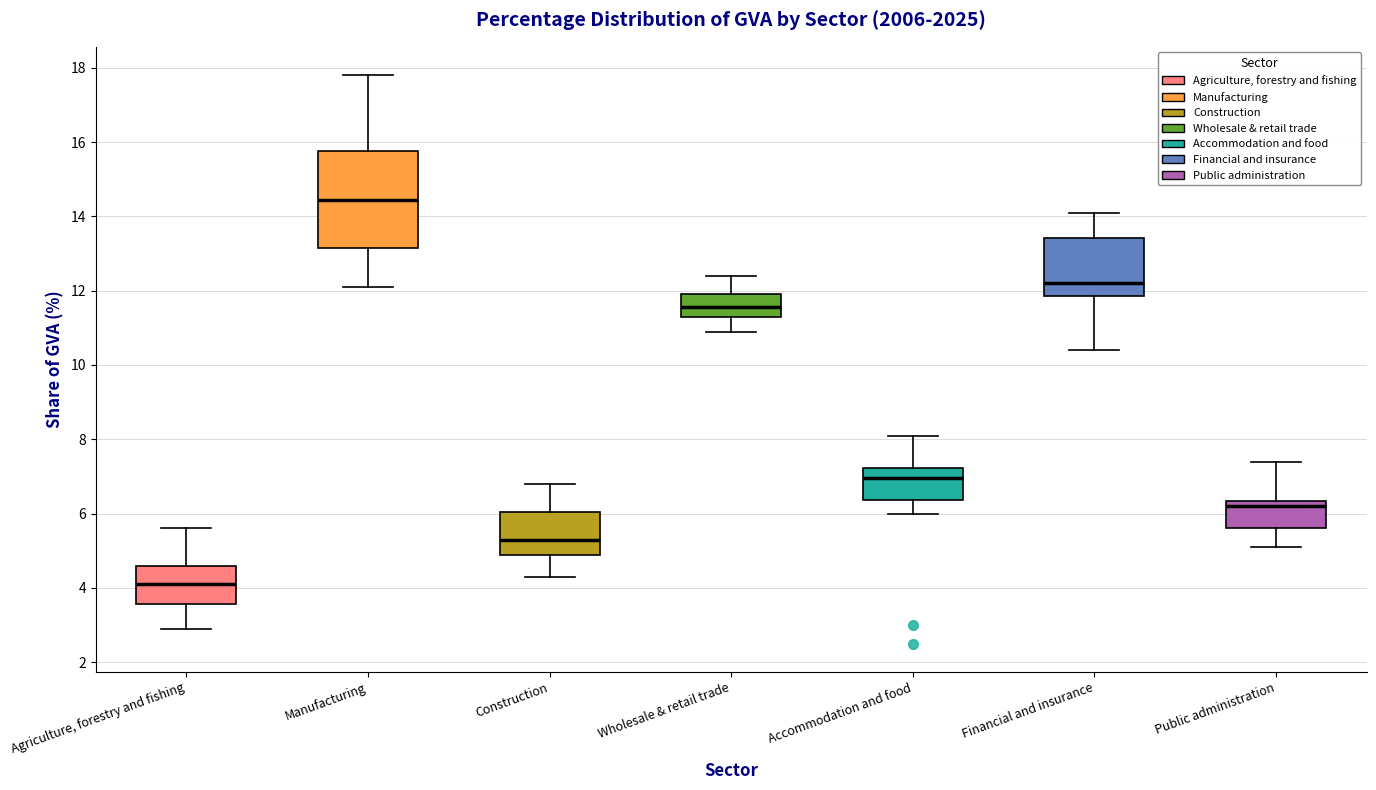

Reading left to right, transcribe this box plot: for each box, give where its median line is, the range the box spans, and where its two whiskers end, as read against the y-axis. The values are not printed on the chart, so give them approximately, as read against the axis.

Agriculture, forestry and fishing: median 4.2, box 3.6 to 4.6, whiskers 3.0 to 5.6
Manufacturing: median 14.4, box 13.2 to 15.8, whiskers 12.2 to 17.8
Construction: median 5.4, box 4.8 to 6.0, whiskers 4.4 to 6.8
Wholesale & retail trade: median 11.6, box 11.4 to 12.0, whiskers 11.0 to 12.4
Accommodation and food: median 7.0, box 6.4 to 7.2, whiskers 6.0 to 8.2
Financial and insurance: median 12.2, box 11.8 to 13.4, whiskers 10.4 to 14.2
Public administration: median 6.2, box 5.6 to 6.4, whiskers 5.2 to 7.4